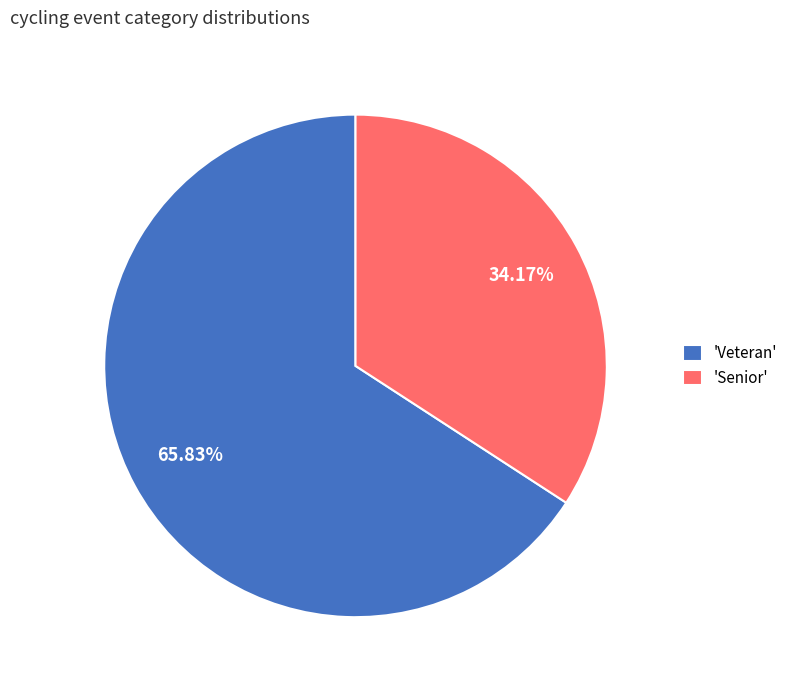

Which category has the smallest portion of the pie?

'Senior'